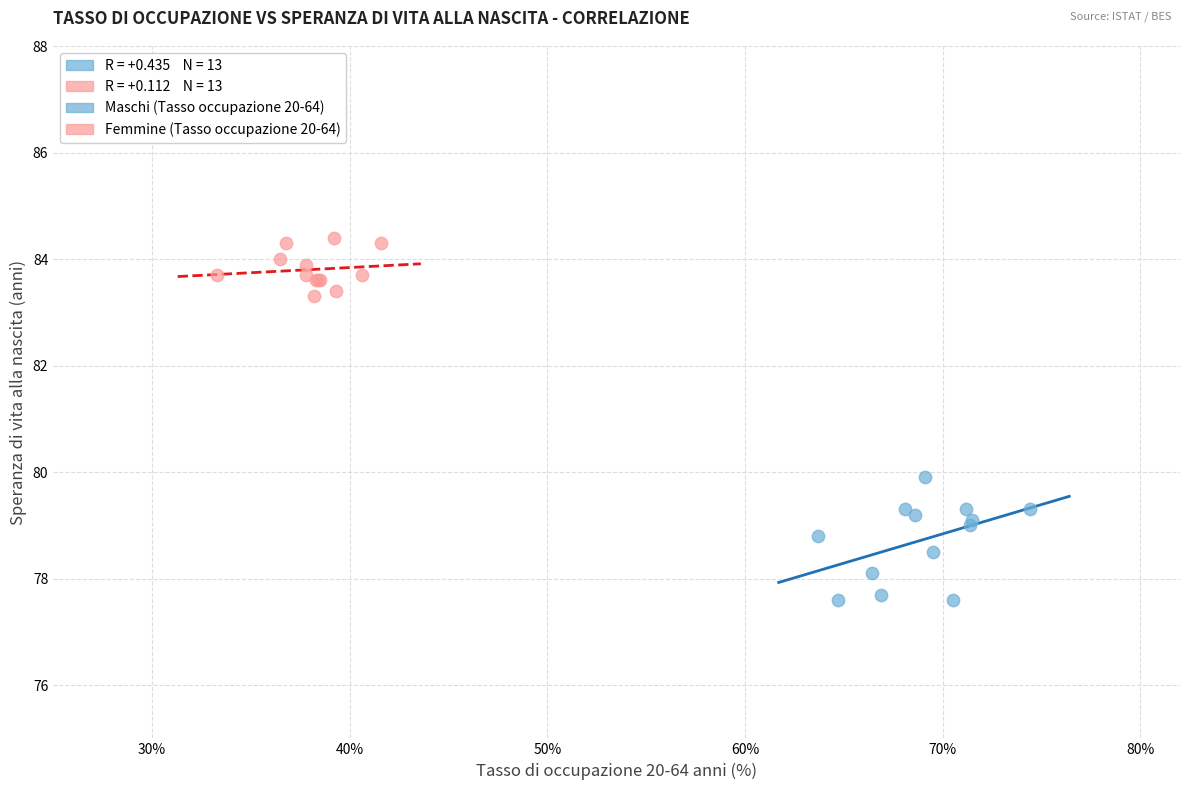

Which series contains the lowest Y value?

Maschi (Tasso occupazione 20-64)